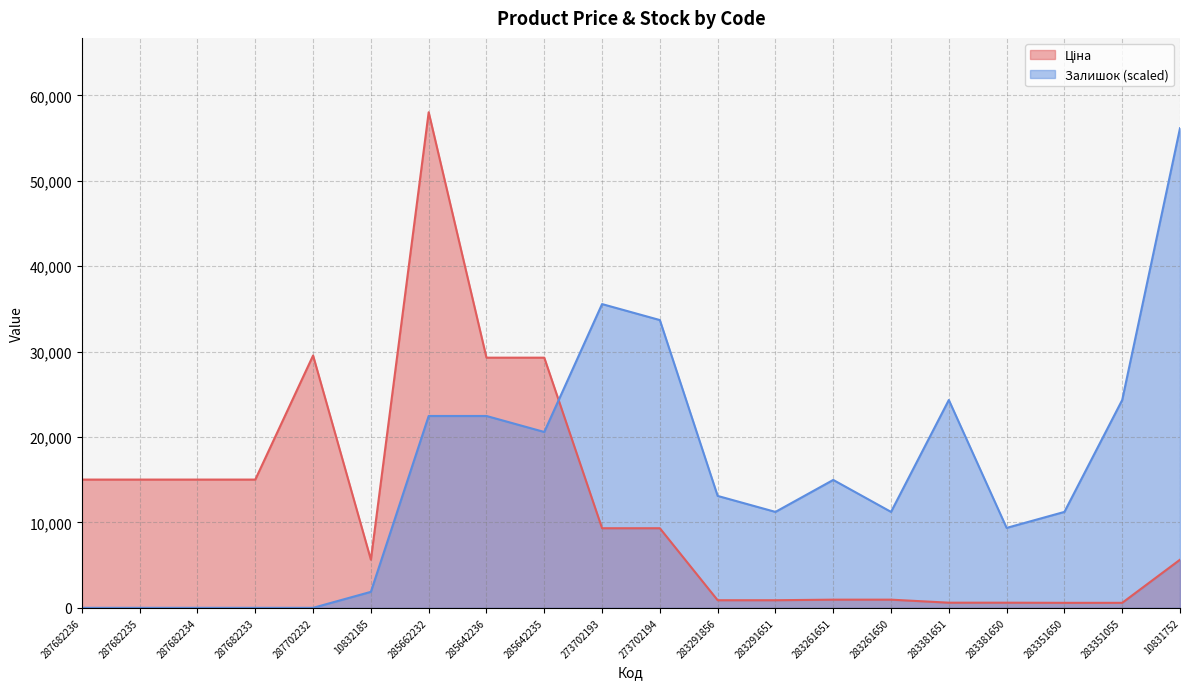

At which category is the sum across all series the highest?

285662232